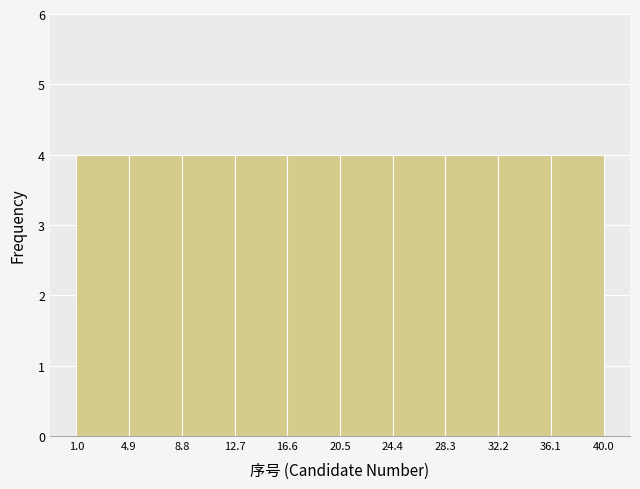

Reading left to right, list every bar in this chart as the range it spans on the x-axis followed by its height. The values are not printed on the chart, so give them approximately, as read against the axis.

1.0 to 4.9: 4
4.9 to 8.8: 4
8.8 to 12.7: 4
12.7 to 16.6: 4
16.6 to 20.5: 4
20.5 to 24.4: 4
24.4 to 28.3: 4
28.3 to 32.2: 4
32.2 to 36.1: 4
36.1 to 40.0: 4